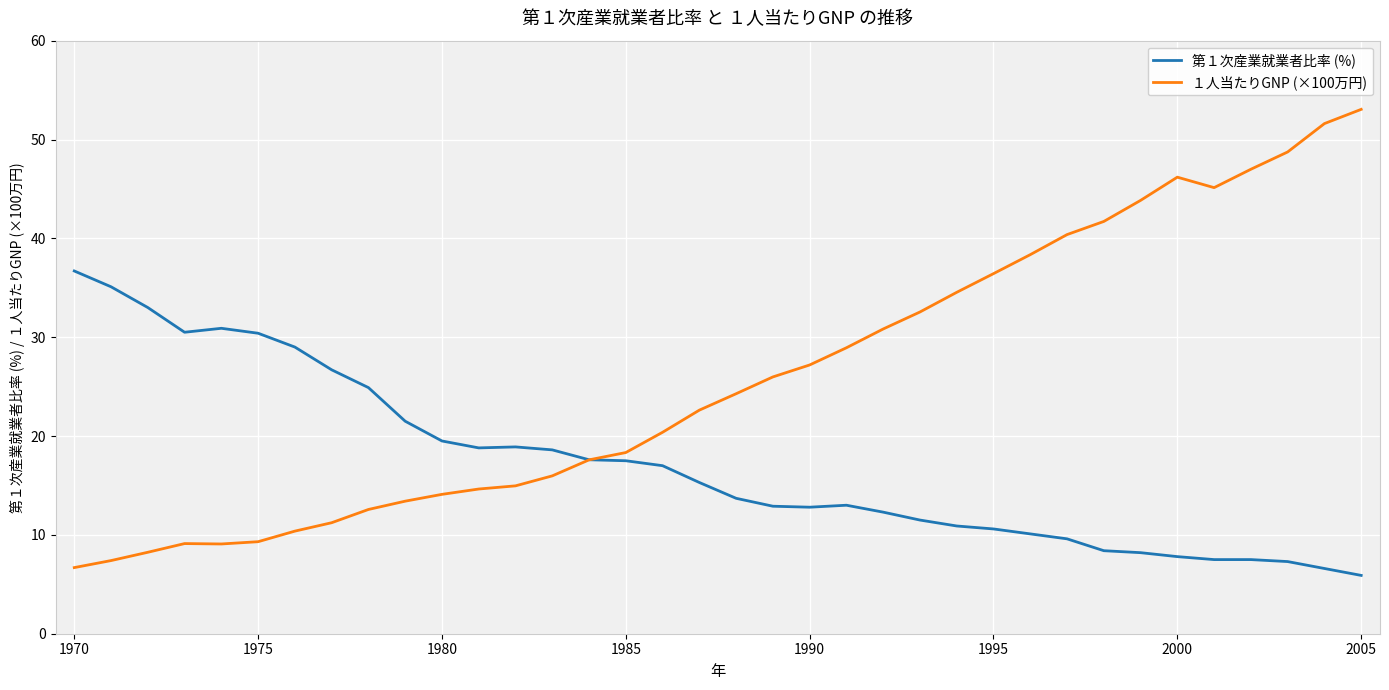

Rank the series by their maximum value, from highest to lowest.

１人当たりGNP (×100万円), 第１次産業就業者比率 (%)